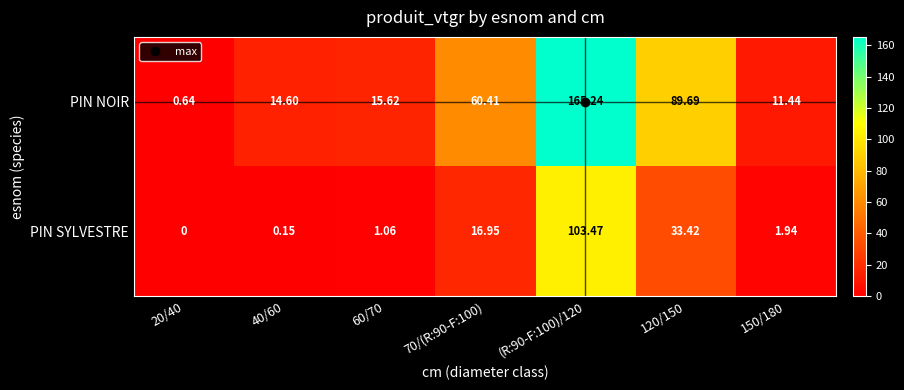

Rank the series at 60/70 from highest to lowest value.

PIN NOIR, PIN SYLVESTRE